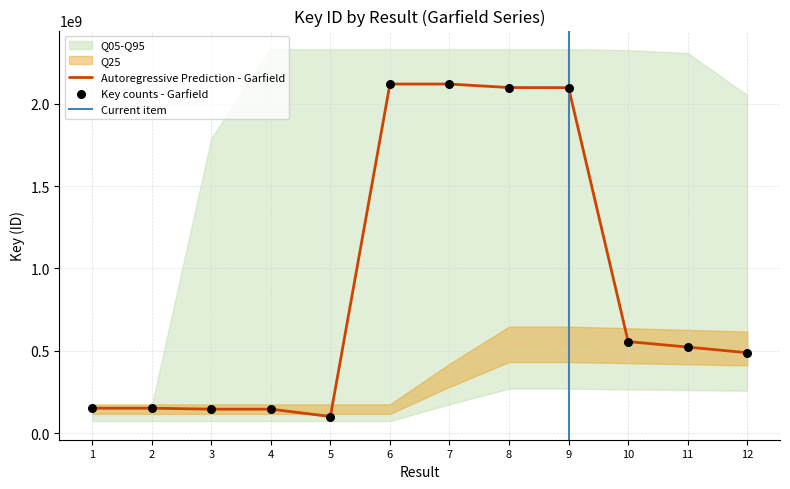

What is the change in value from 4 to 10?

+410521362